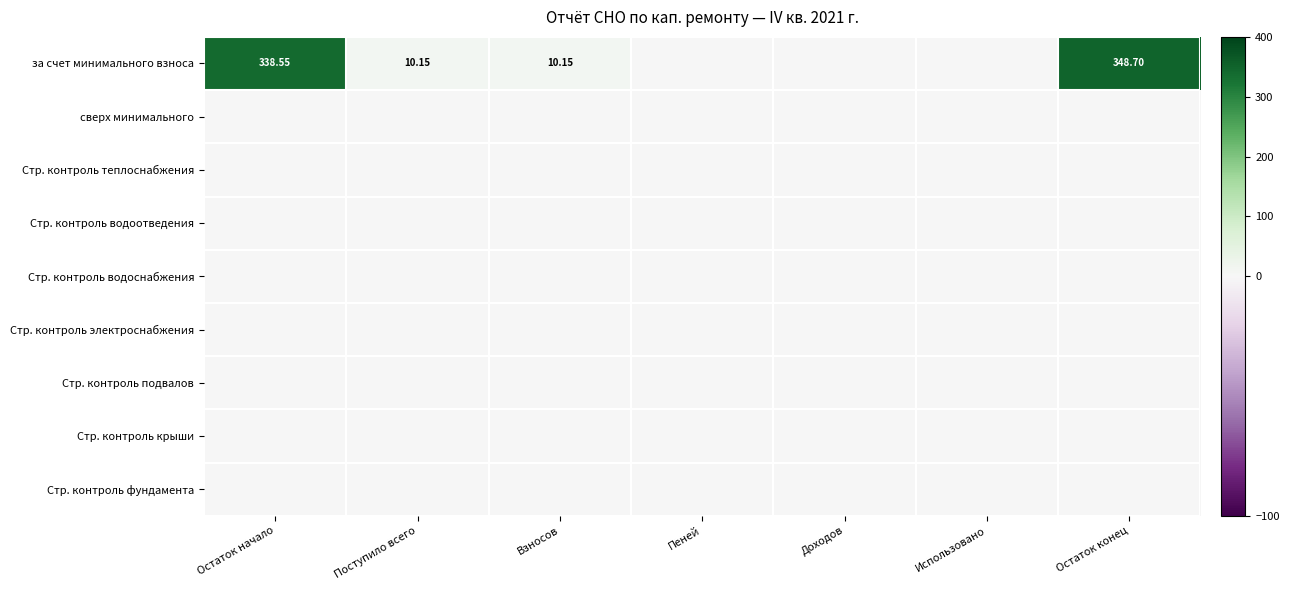

List the labels in order of Стр. контроль крыши value, smallest first.

Остаток начало, Поступило всего, Взносов, Пеней, Доходов, Использовано, Остаток конец